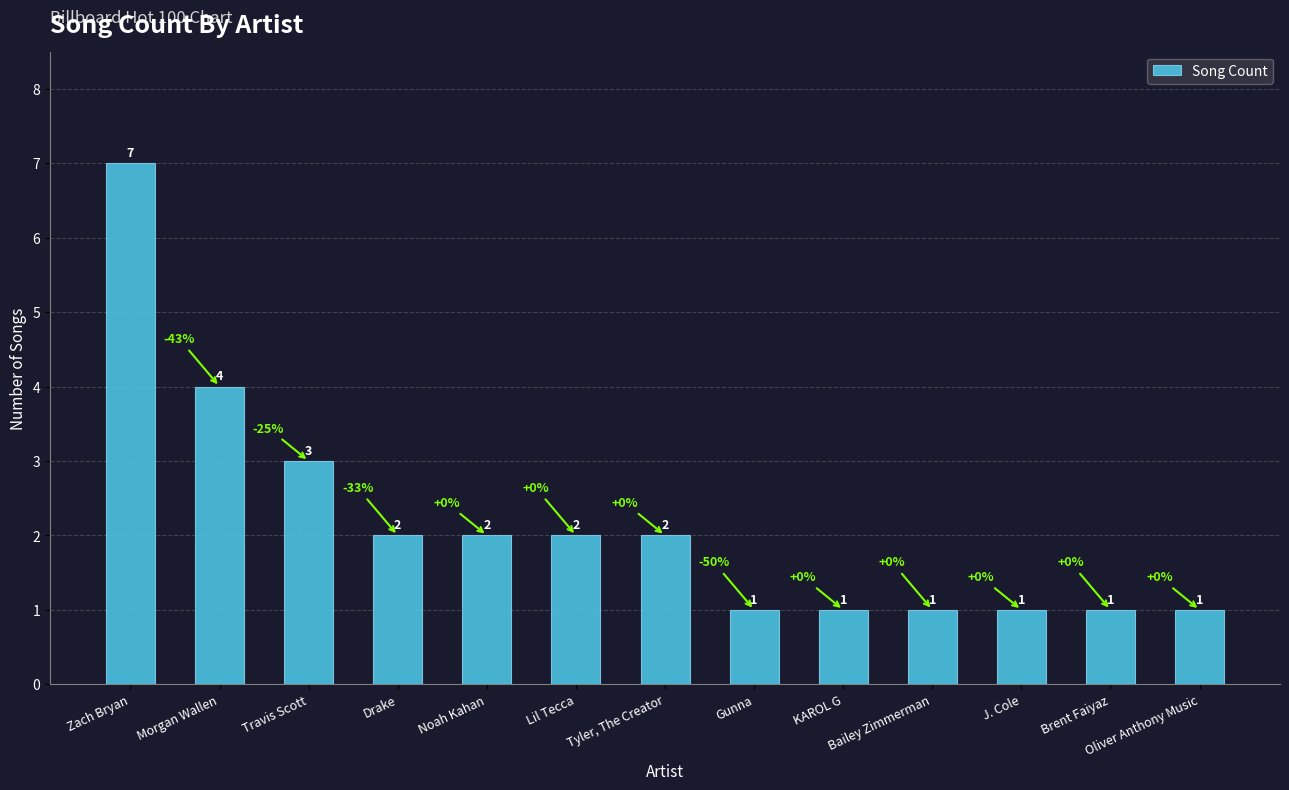

What is the maximum value shown in the chart?

7